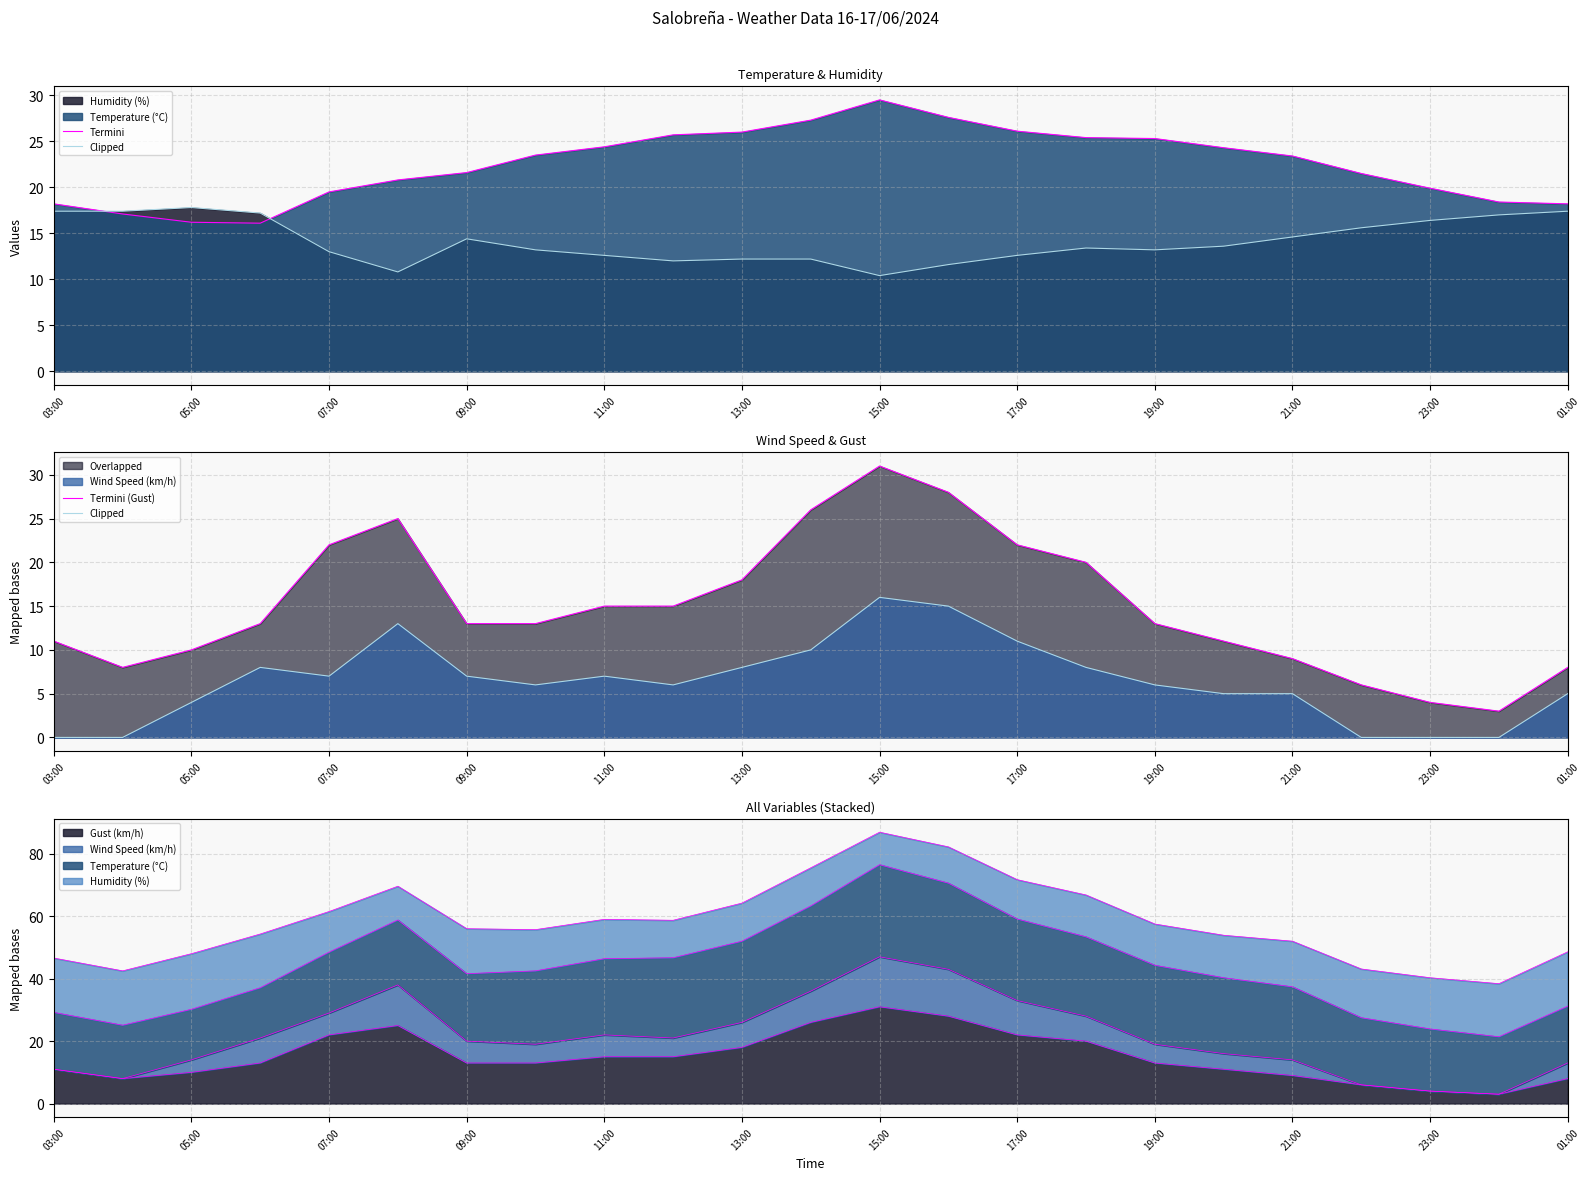

True or false: Termini (Gust) and Clipped cross at least once.

False